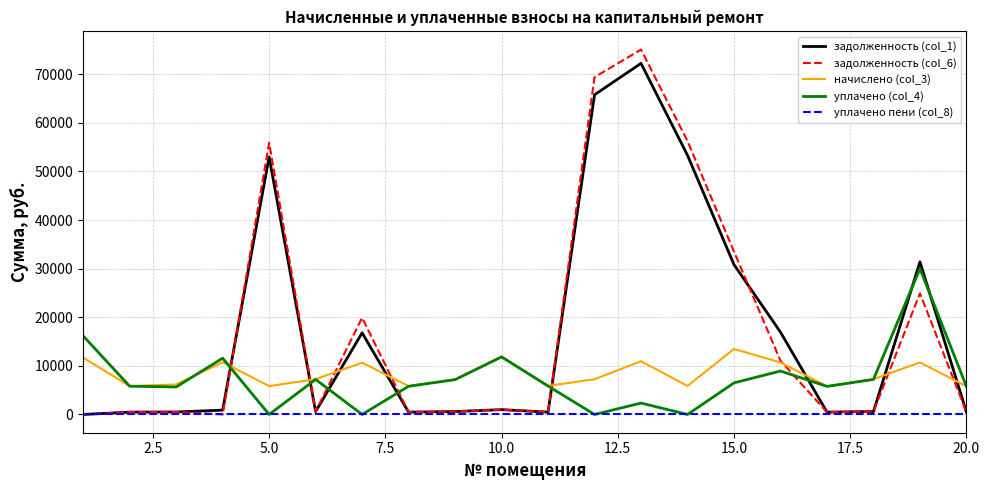

Which series ends up on top after the final intersection of уплачено (col_4) and задолженность (col_6)?

уплачено (col_4)